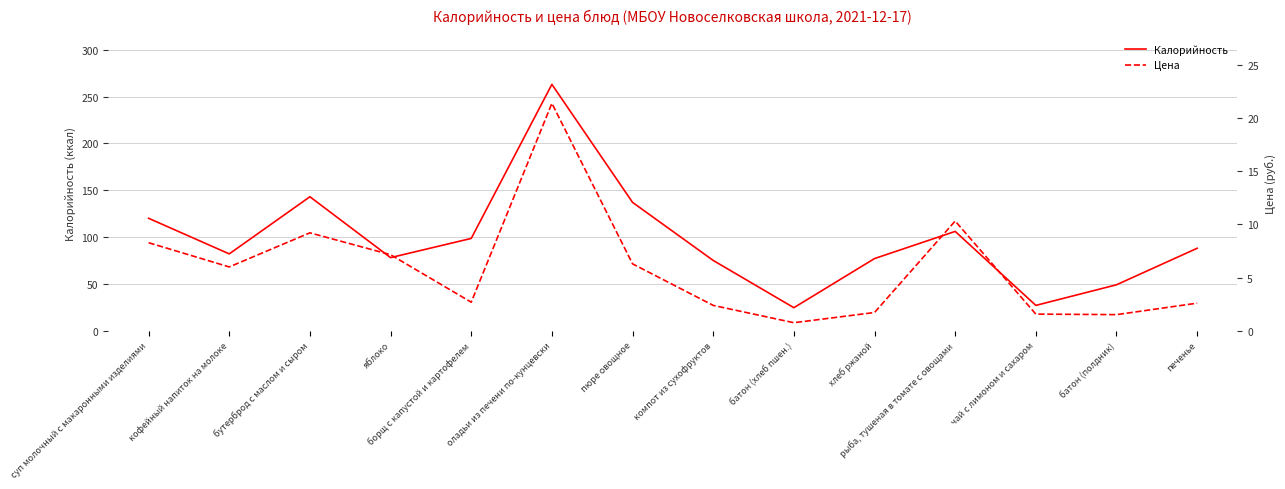

Reading left to right, what are all the values shown in this chart?

Калорийность: суп молочный с макаронными изделиями=120.0	кофейный напиток на молоке=82.0	бутерброд с маслом и сыром=143.0	яблоко=78.0	борщ с капустой и картофелем=98.5	оладьи из печени по-кунцевски=263.0	пюре овощное=137.0	компот из сухофруктов=75.0	батон (хлеб пшен.)=24.6	хлеб ржаной=77.0	рыба, тушеная в томате с овощами=106.0	чай с лимоном и сахаром=27.0	батон (полдник)=49.0	печенье=88.0
Цена: суп молочный с макаронными изделиями=8.3	кофейный напиток на молоке=6.0	бутерброд с маслом и сыром=9.2	яблоко=7.2	борщ с капустой и картофелем=2.7	оладьи из печени по-кунцевски=21.4	пюре овощное=6.3	компот из сухофруктов=2.4	батон (хлеб пшен.)=0.8	хлеб ржаной=1.7	рыба, тушеная в томате с овощами=10.3	чай с лимоном и сахаром=1.6	батон (полдник)=1.5	печенье=2.6